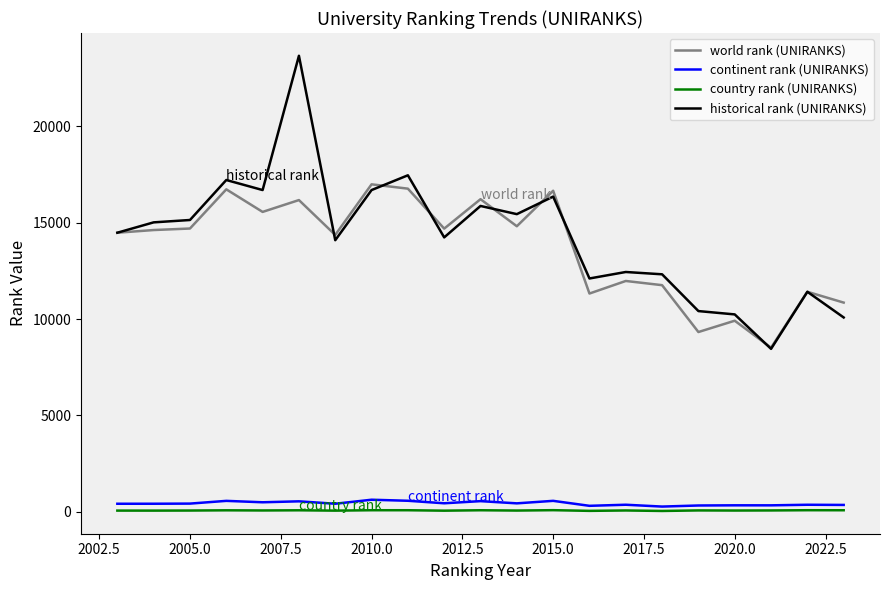

True or false: country rank (UNIRANKS) and historical rank (UNIRANKS) cross at least once.

False